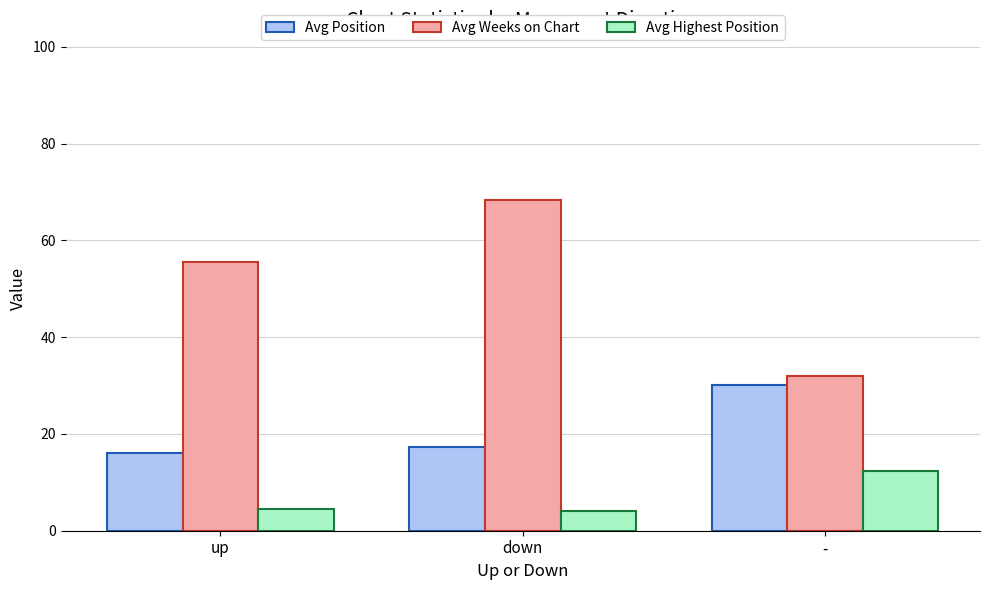

Where is Avg Weeks on Chart nearest to the value 50?

up